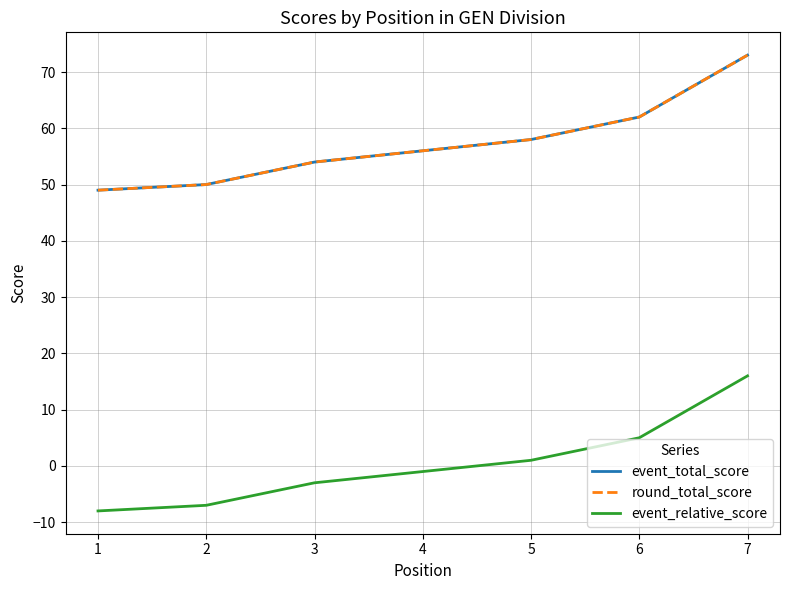

Reading right to left, list all the values displayed in this chart.

event_total_score: 7=73	6=62	5=58	4=56	3=54	2=50	1=49
round_total_score: 7=73	6=62	5=58	4=56	3=54	2=50	1=49
event_relative_score: 7=16	6=5	5=1	4=-1	3=-3	2=-7	1=-8